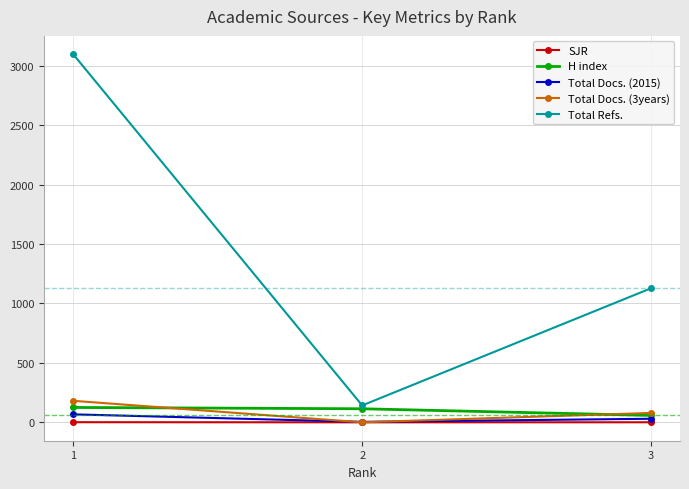

True or false: Total Docs. (3years) has a value of -118.3 at 2.

False